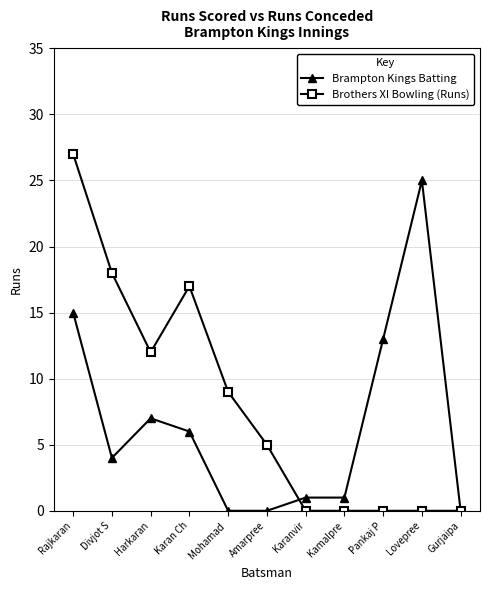

Is the value of Brampton Kings Batting at Karanvir greater than the value of Brothers XI Bowling (Runs) at Pankaj P?

Yes